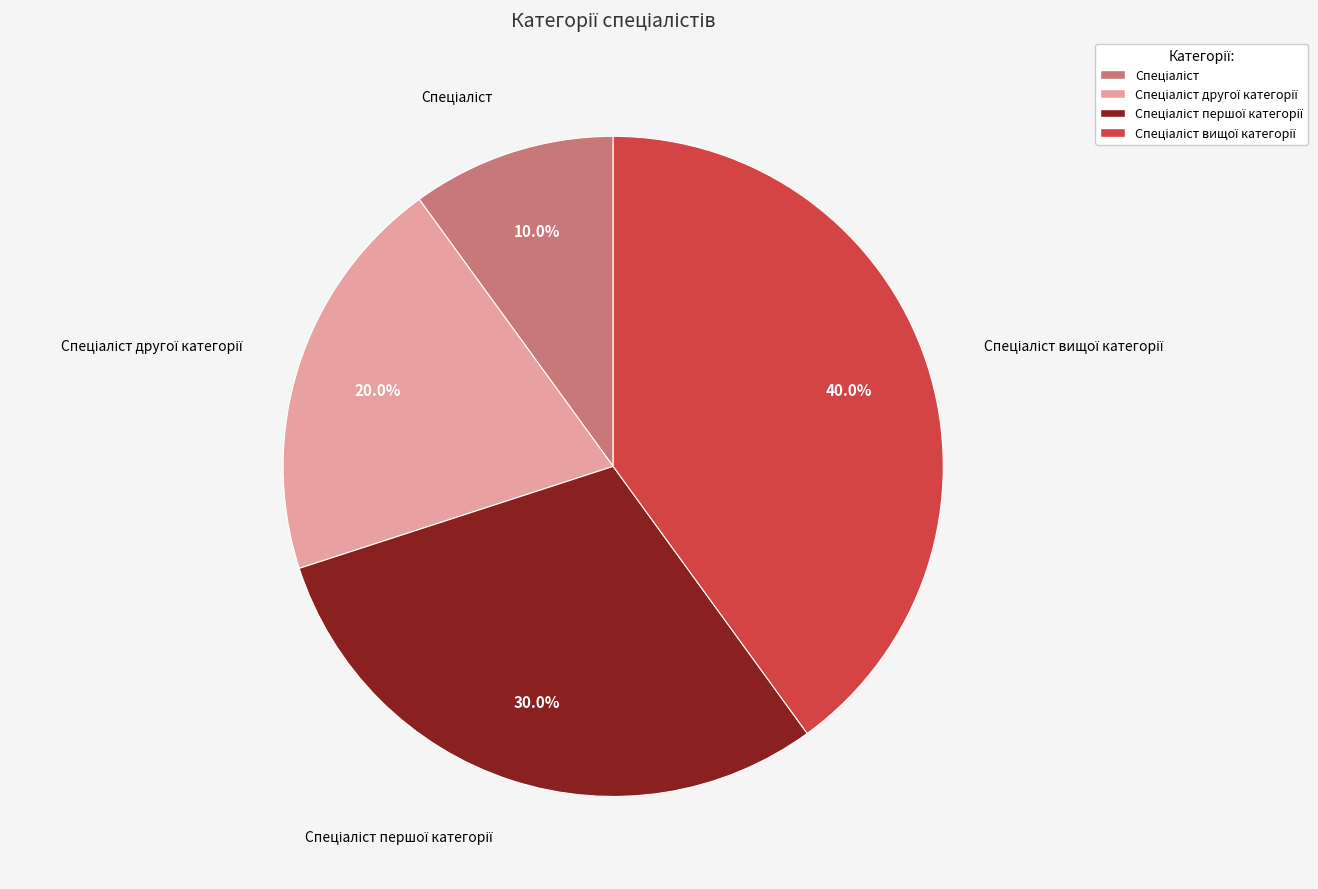

Which slice is the smallest?

Спеціаліст